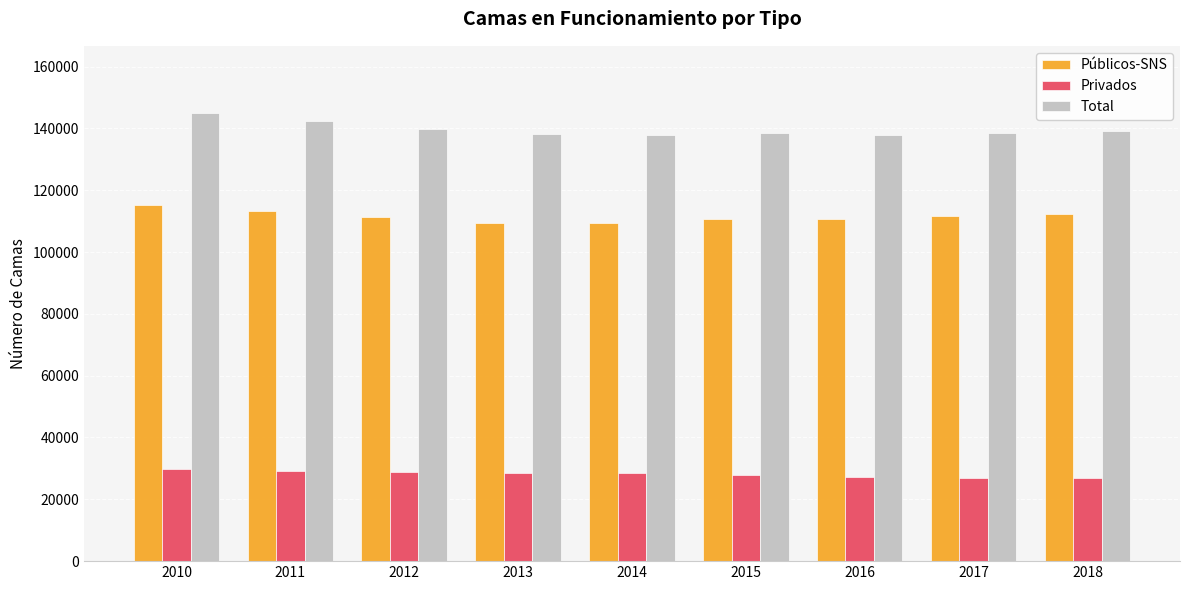

What is the difference between the highest and lowest values at 2018?

112219